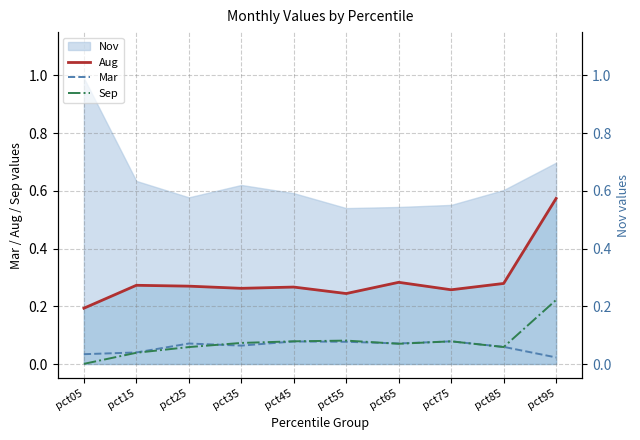

Between pct45 and pct85, which series saw the biggest shift?

Sep